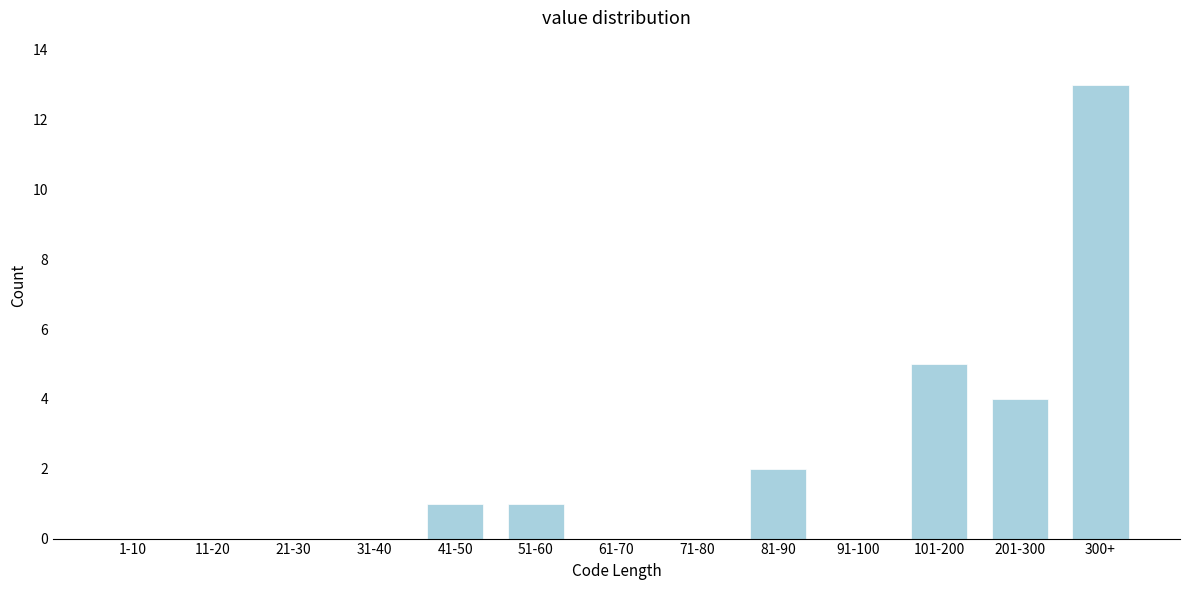

Reading right to left, list all the values displayed in this chart.

300+=13	201-300=4	101-200=5	91-100=0	81-90=2	71-80=0	61-70=0	51-60=1	41-50=1	31-40=0	21-30=0	11-20=0	1-10=0